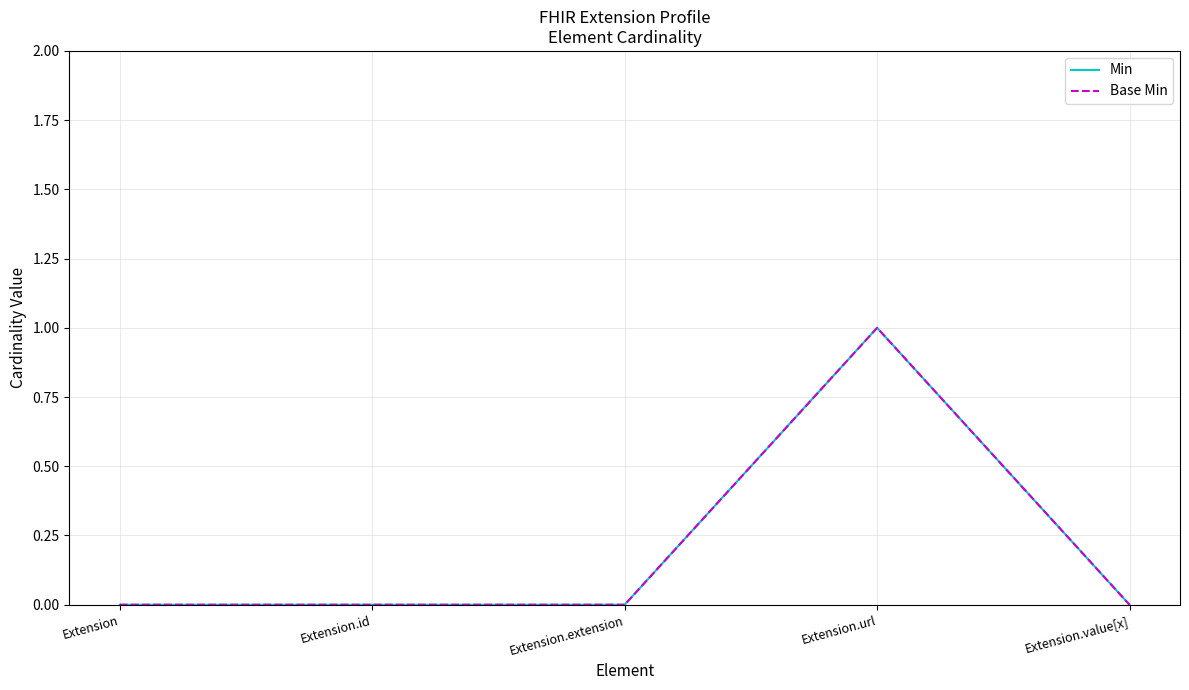

Is this an area chart (filled region under the line)?

No